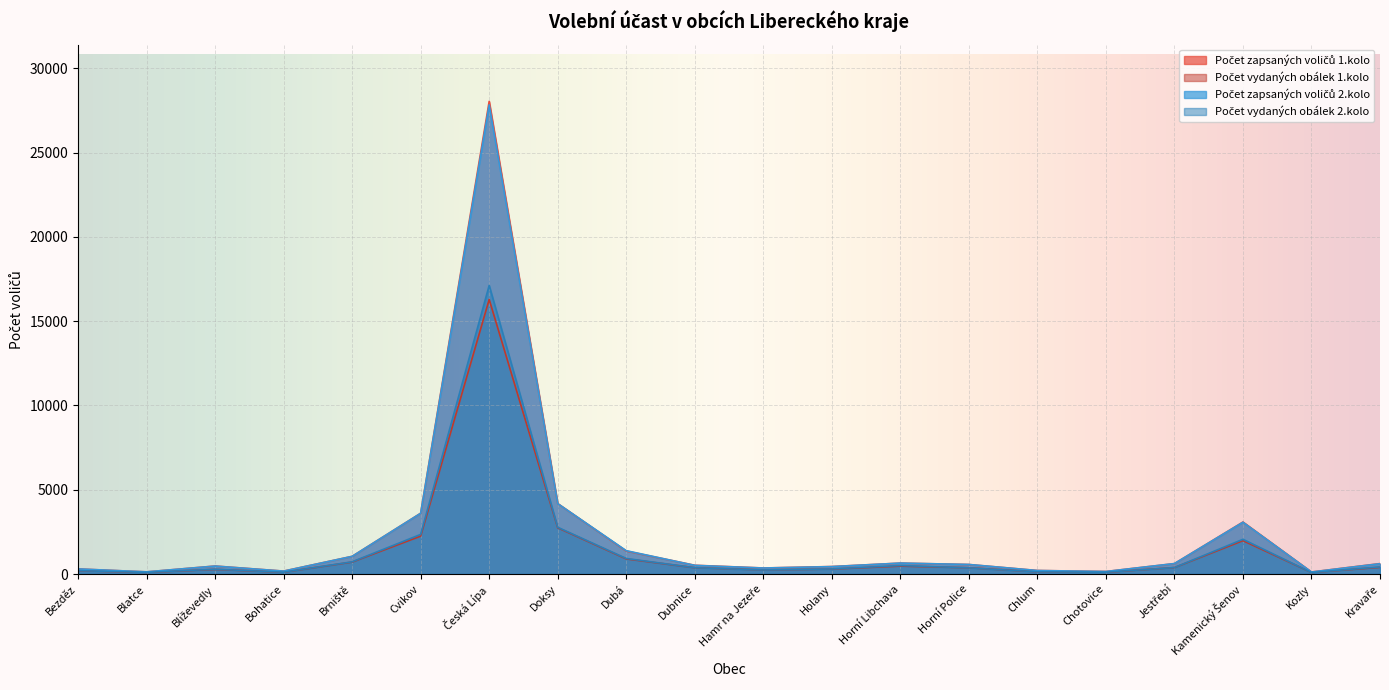

What is the difference between the highest and lowest values at Kamenický Šenov?

1106